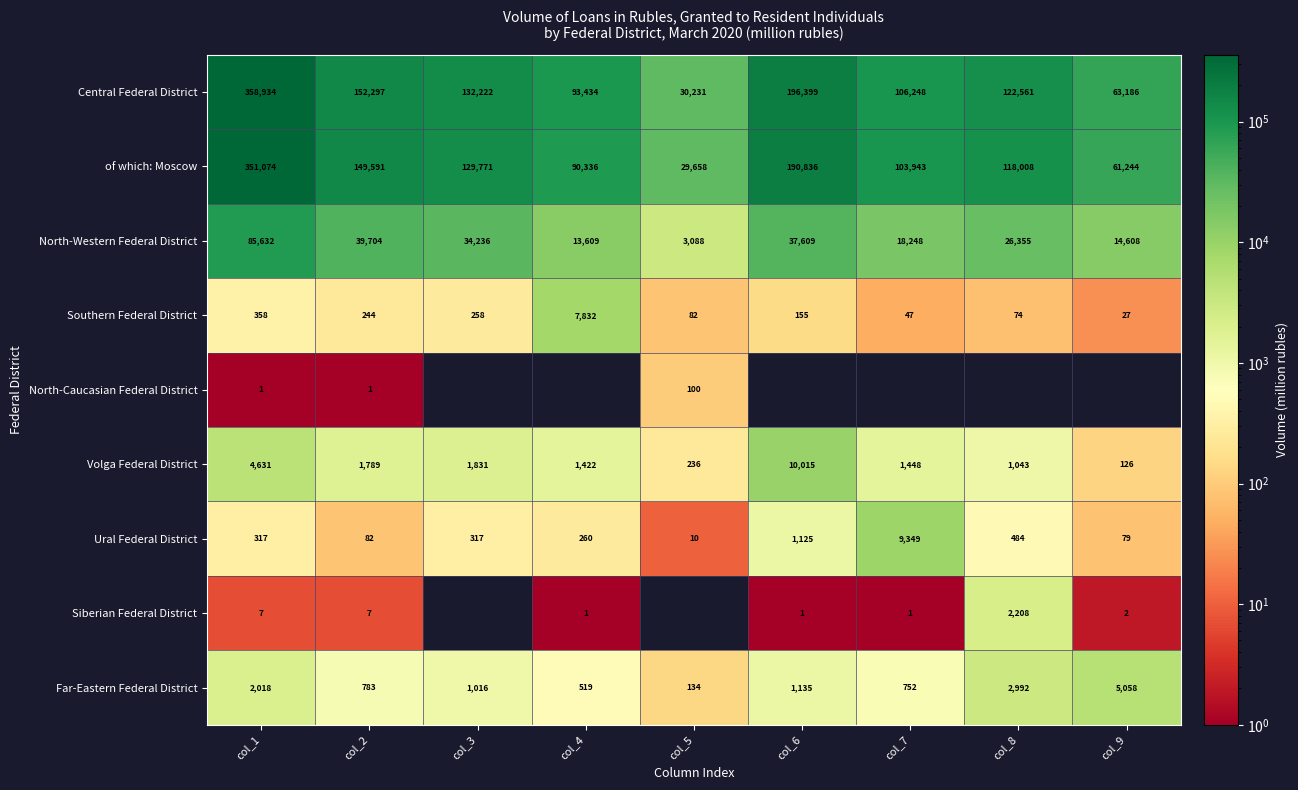

At which category does the chart reach its minimum across all series?

col_1